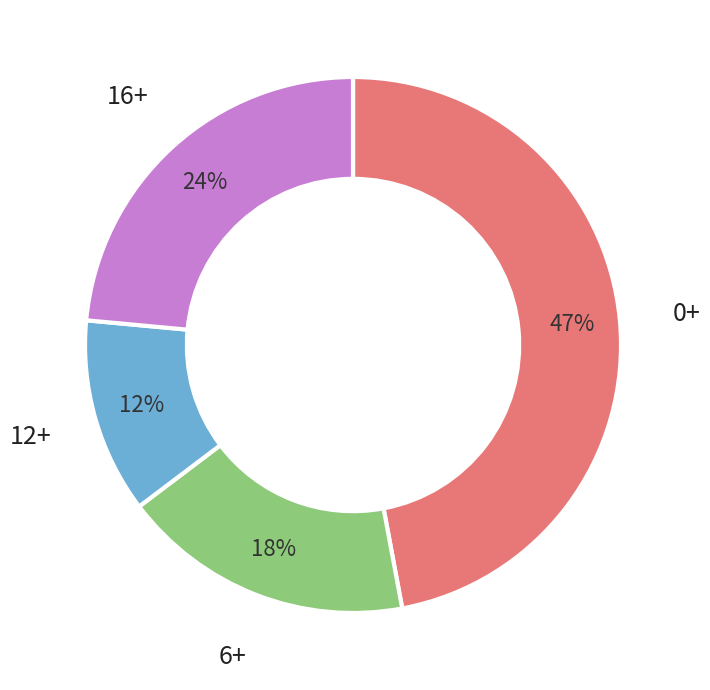

Is there a majority slice in this chart?

No